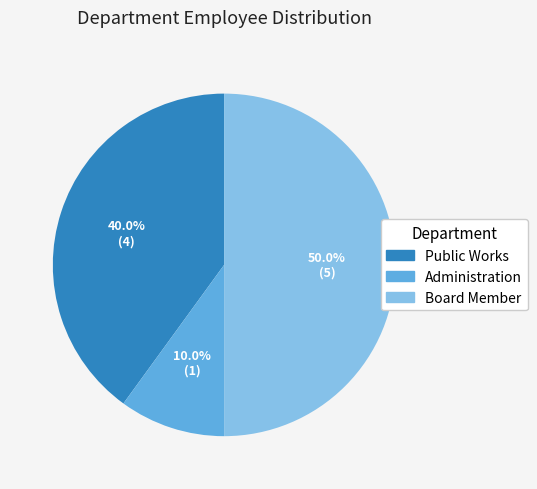

What is the total percentage of Board Member and Public Works?

90.0%